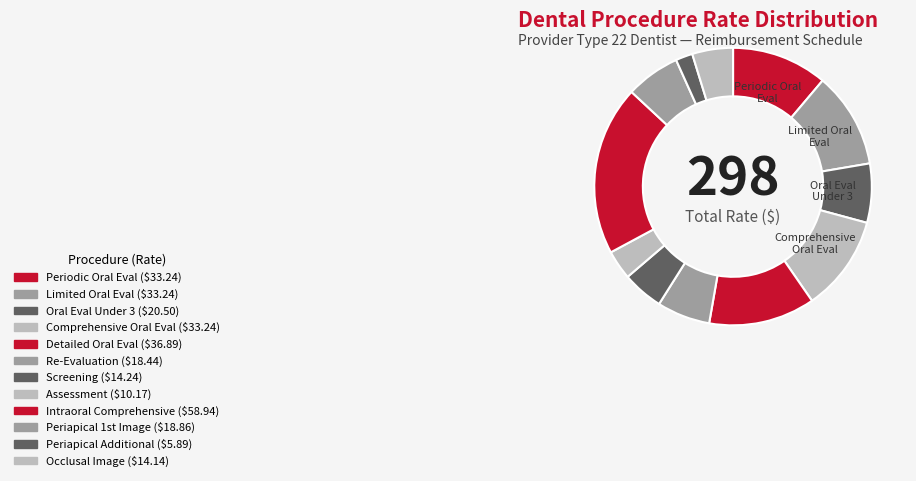

How many slices are in this pie chart?

12